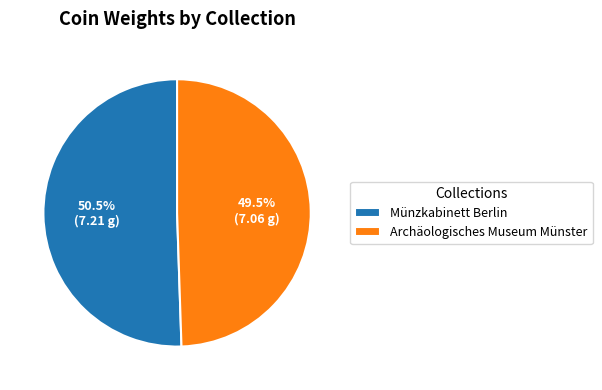

Between Münzkabinett Berlin and Archäologisches Museum Münster, which is larger?

Münzkabinett Berlin